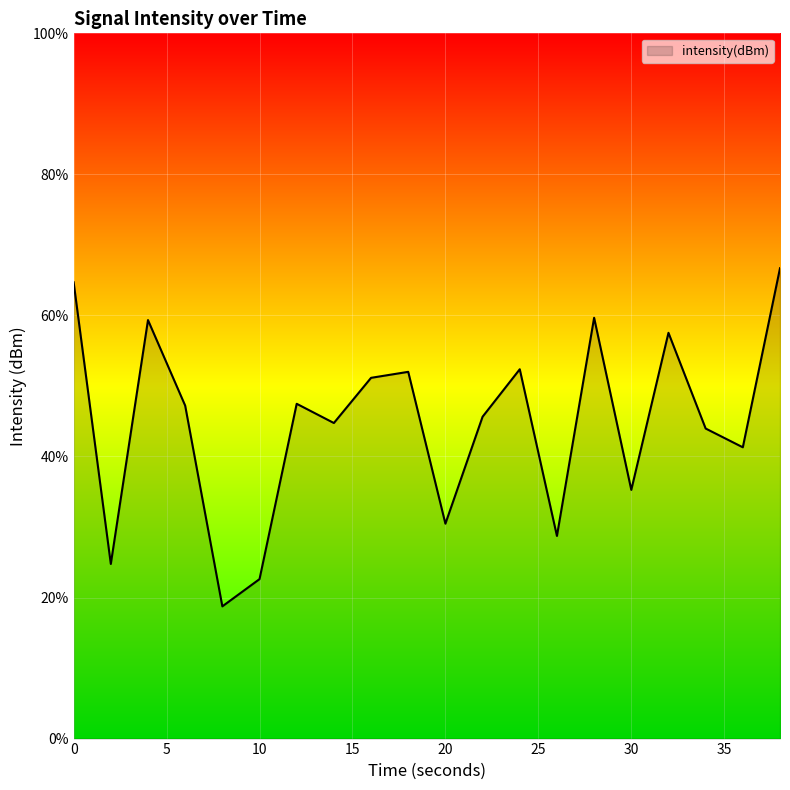

What is the maximum value shown in the chart?

66.7